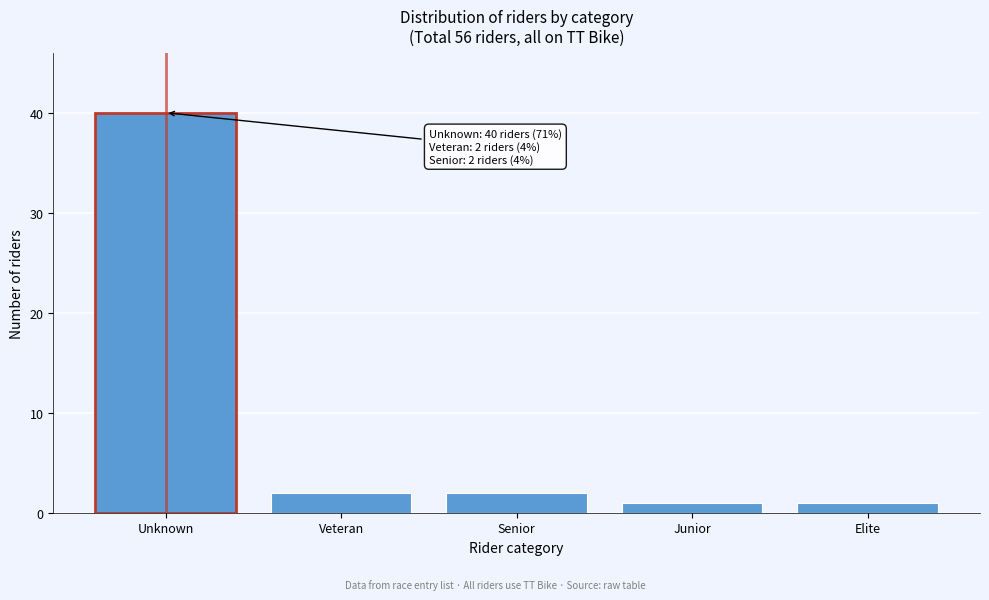

Reading right to left, extract all data points from this chart.

Elite=1	Junior=1	Senior=2	Veteran=2	Unknown=40